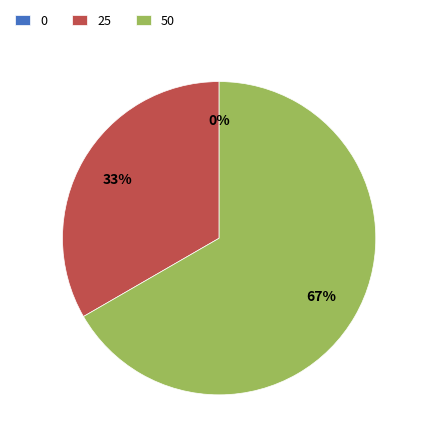

Which category accounts for the majority?

50